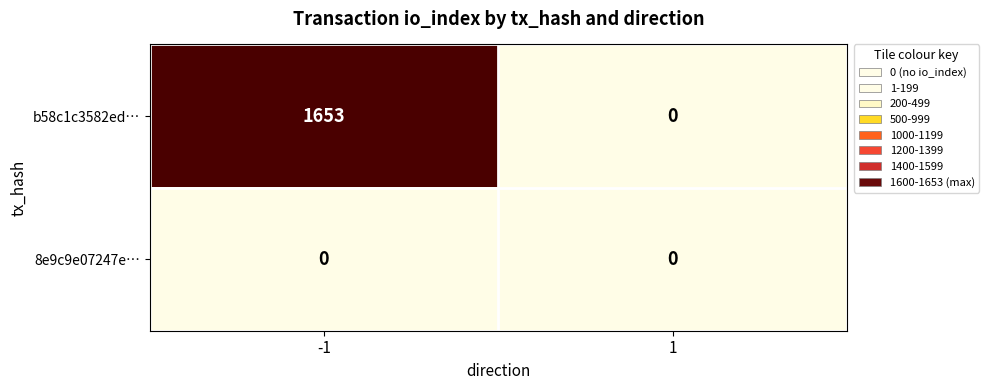

Between -1 and 1, which series saw the biggest shift?

b58c1c3582ed…